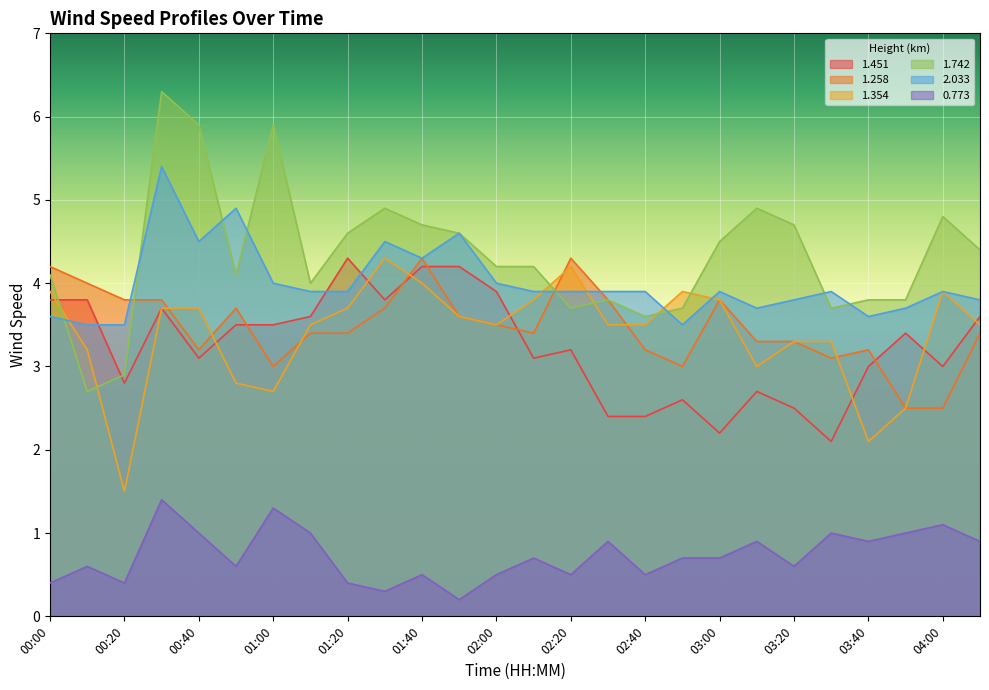

Reading right to left, extract all data points from this chart.

1.451: 3.6	3.0	3.4	3.0	2.1	2.5	2.7	2.2	2.6	2.4	2.4	3.2	3.1	3.9	4.2	4.2	3.8	4.3	3.6	3.5	3.5	3.1	3.7	2.8	3.8	3.8
1.258: 3.4	2.5	2.5	3.2	3.1	3.3	3.3	3.8	3.0	3.2	3.8	4.3	3.4	3.5	3.6	4.3	3.7	3.4	3.4	3.0	3.7	3.2	3.8	3.8	4.0	4.2
1.354: 3.5	3.9	2.5	2.1	3.3	3.3	3.0	3.8	3.9	3.5	3.5	4.2	3.8	3.5	3.6	4.0	4.3	3.7	3.5	2.7	2.8	3.7	3.7	1.5	3.2	3.9
1.742: 4.4	4.8	3.8	3.8	3.7	4.7	4.9	4.5	3.7	3.6	3.8	3.7	4.2	4.2	4.6	4.7	4.9	4.6	4.0	5.9	4.1	5.9	6.3	2.9	2.7	4.1
2.033: 3.8	3.9	3.7	3.6	3.9	3.8	3.7	3.9	3.5	3.9	3.9	3.9	3.9	4.0	4.6	4.3	4.5	3.9	3.9	4.0	4.9	4.5	5.4	3.5	3.5	3.6
0.773: 0.9	1.1	1.0	0.9	1.0	0.6	0.9	0.7	0.7	0.5	0.9	0.5	0.7	0.5	0.2	0.5	0.3	0.4	1.0	1.3	0.6	1.0	1.4	0.4	0.6	0.4